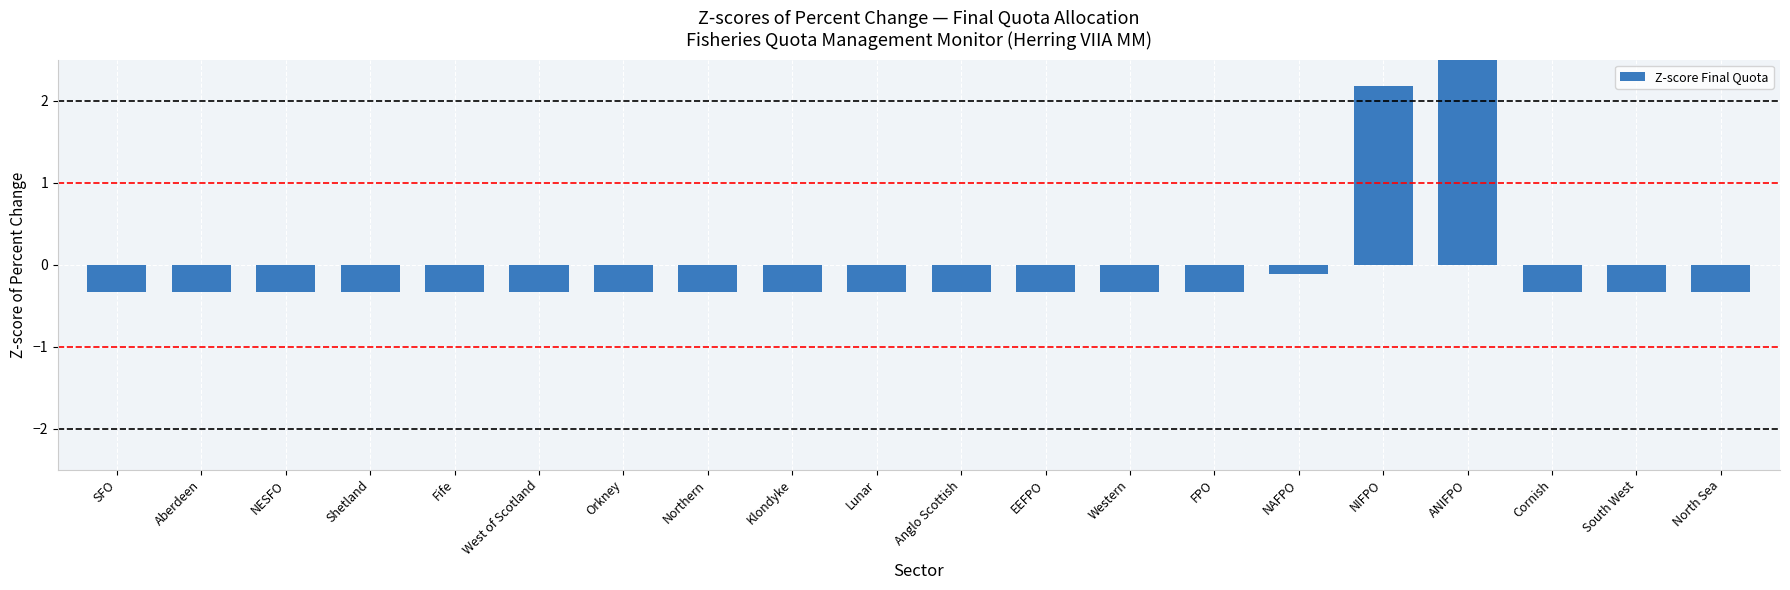

Reading left to right, transcribe all the data shown in this chart.

SFO=-0.3	Aberdeen=-0.3	NESFO=-0.3	Shetland=-0.3	Fife=-0.3	West of Scotland=-0.3	Orkney=-0.3	Northern=-0.3	Klondyke=-0.3	Lunar=-0.3	Anglo Scottish=-0.3	EEFPO=-0.3	Western=-0.3	FPO=-0.3	NAFPO=-0.1	NIFPO=2.2	ANIFPO=3.6	Cornish=-0.3	South West=-0.3	North Sea=-0.3